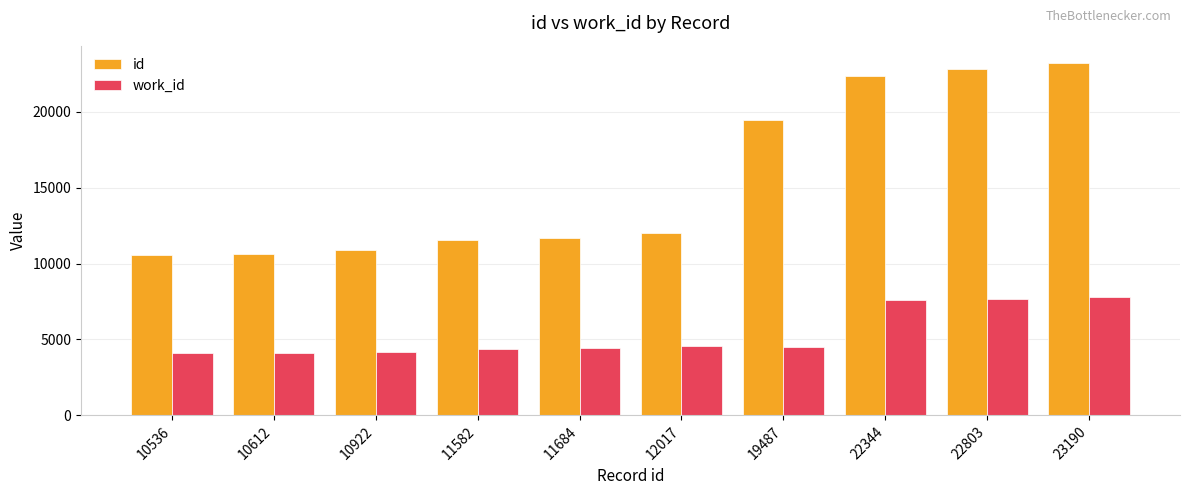

At how many categories does at least one series exceed 21123?

3